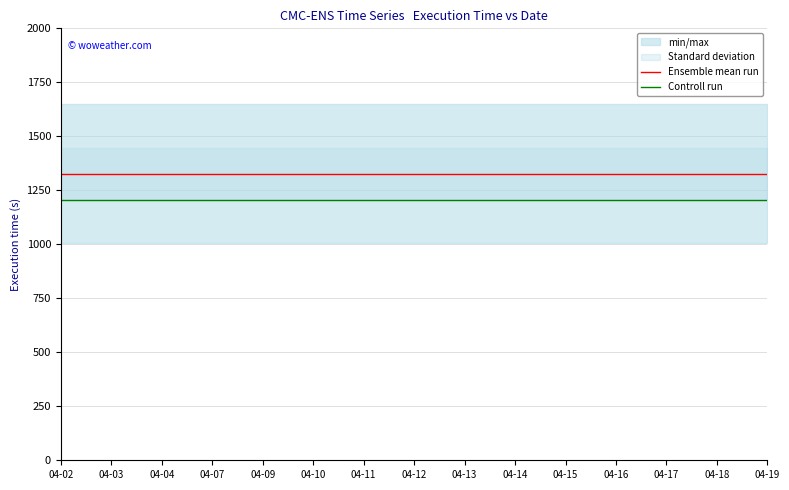

True or false: Controll run and Ensemble mean run cross at least once.

False